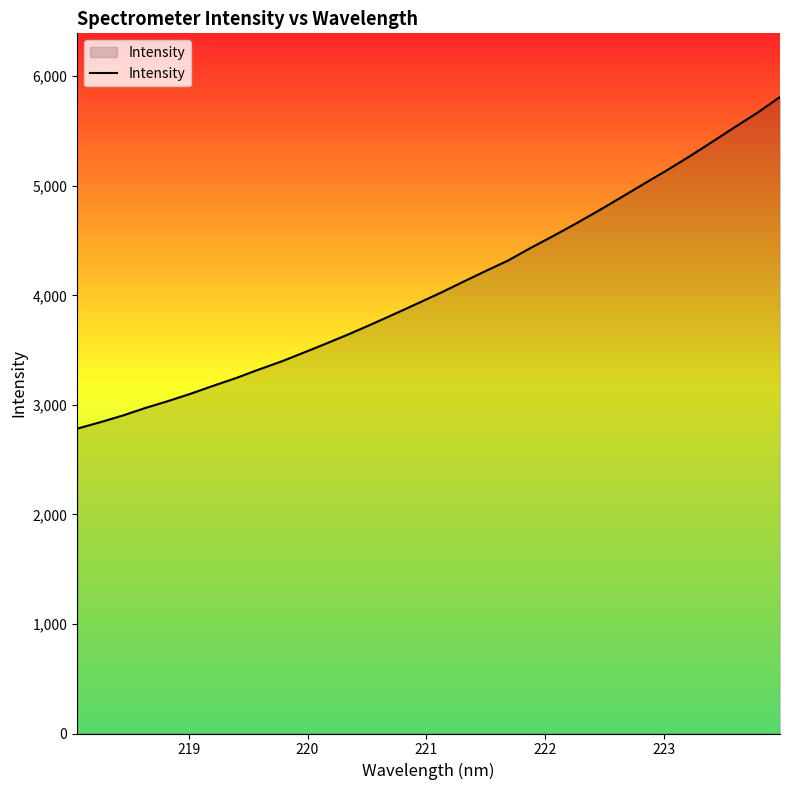

What is the greatest value displayed?

5811.1